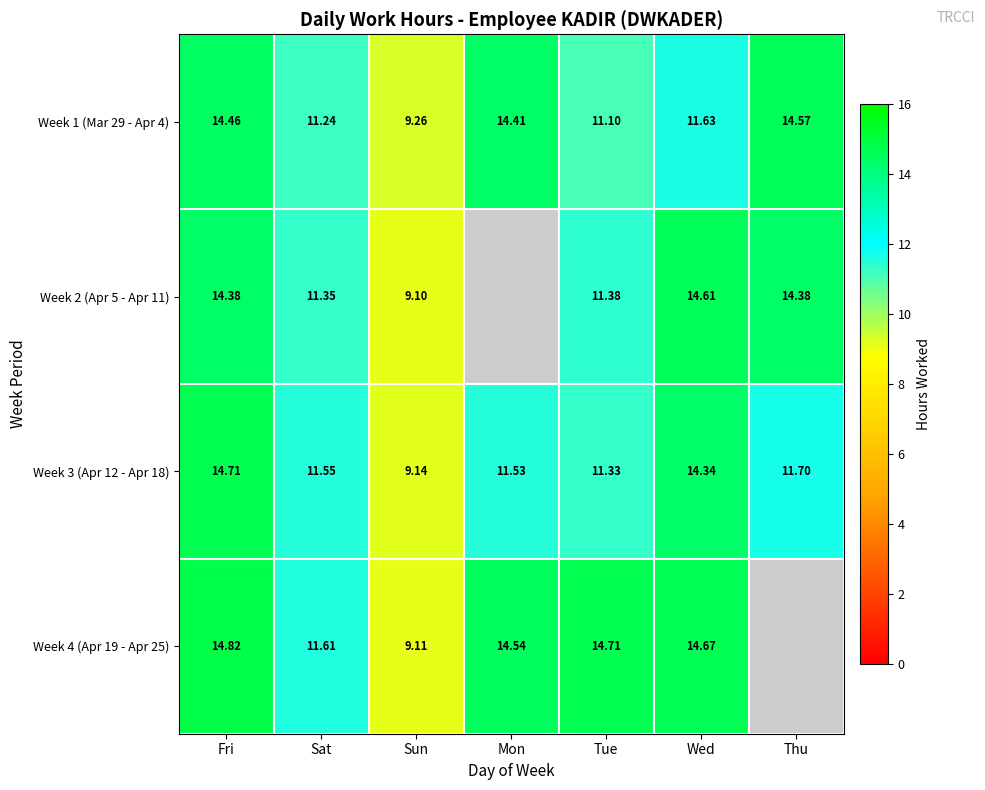

The value of Week 1 (Mar 29 - Apr 4) at Mon is 5.2. True or false?

False